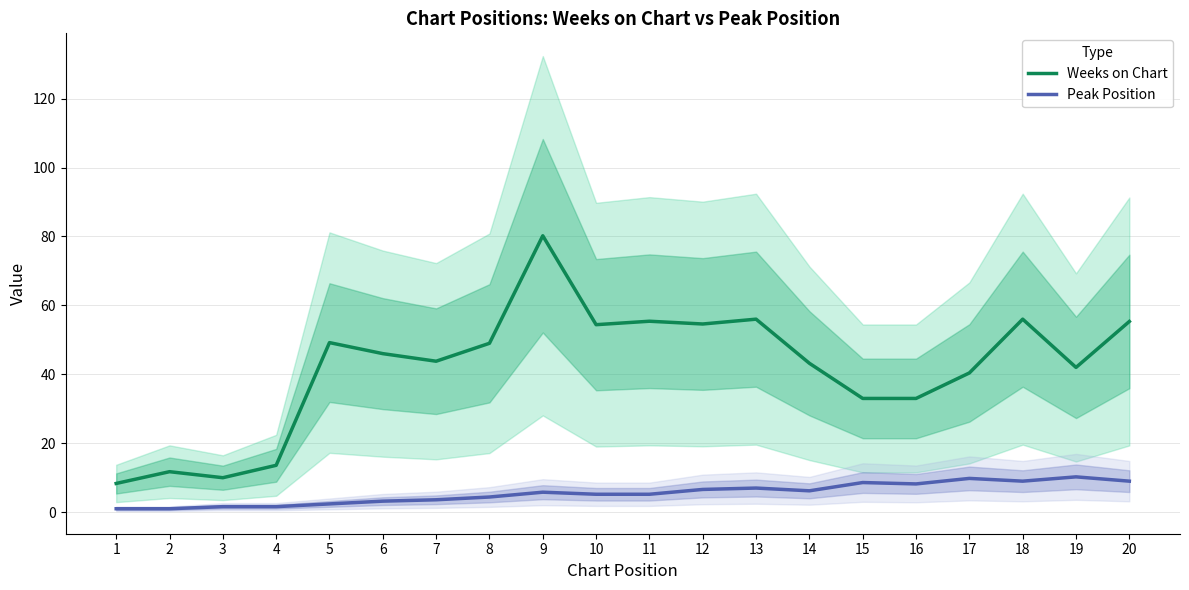

Reading left to right, list all the values displayed in this chart.

Weeks on Chart: 8.3	11.8	10.0	13.6	49.2	46.0	43.8	49.0	80.2	54.4	55.4	54.6	56.0	43.2	33.0	33.0	40.4	56.0	42.0	55.3
Peak Position: 1.0	1.0	1.6	1.6	2.4	3.2	3.6	4.4	5.8	5.2	5.2	6.6	7.0	6.2	8.6	8.2	9.8	9.0	10.2	9.0